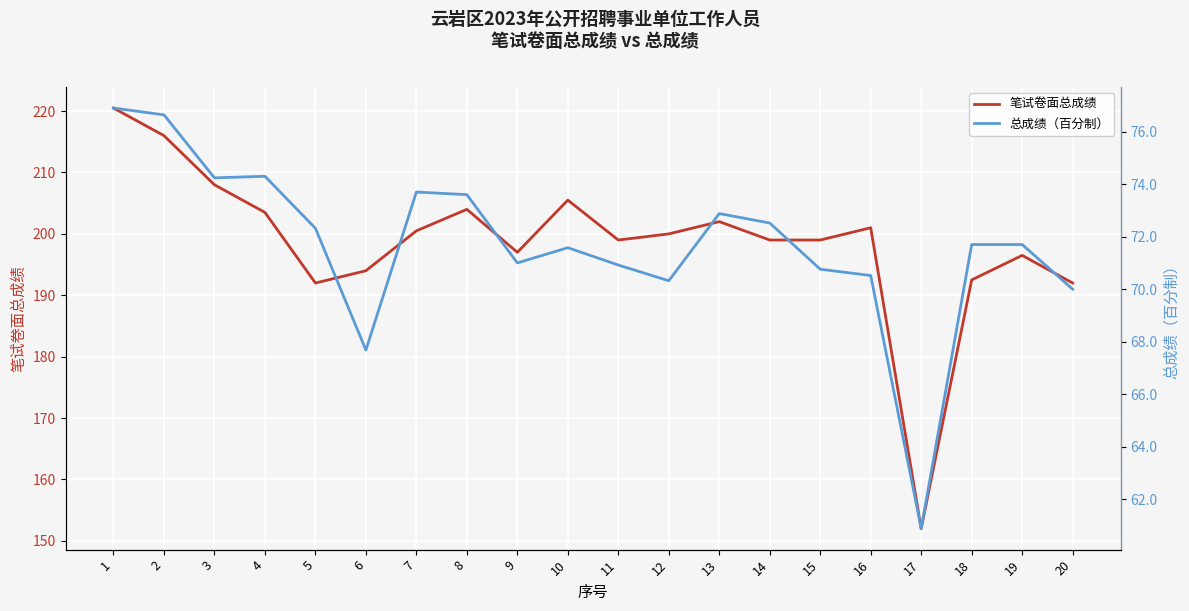

What are all the series names shown in the legend?

笔试卷面总成绩, 总成绩（百分制）